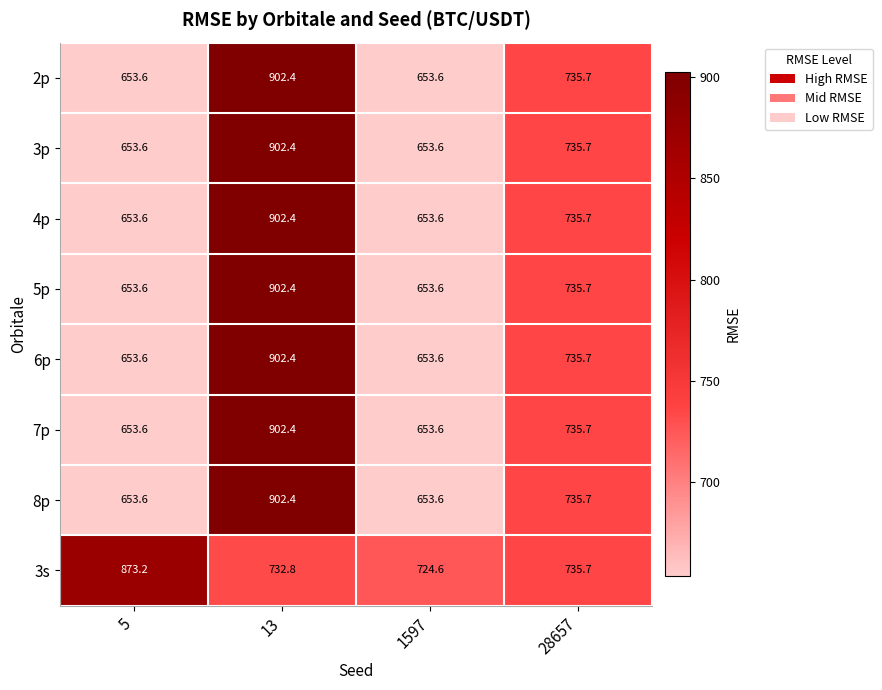

What is the sum of the 3p values at 28657 and 5?

1389.3